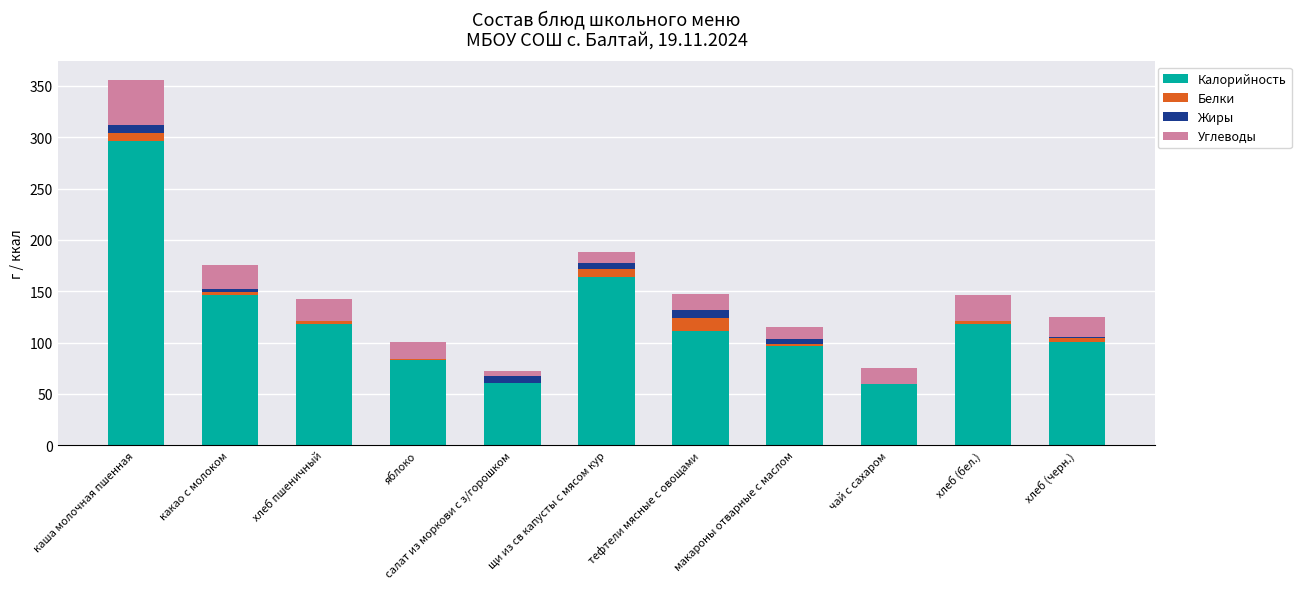

Does the chart contain stacked bars?

Yes